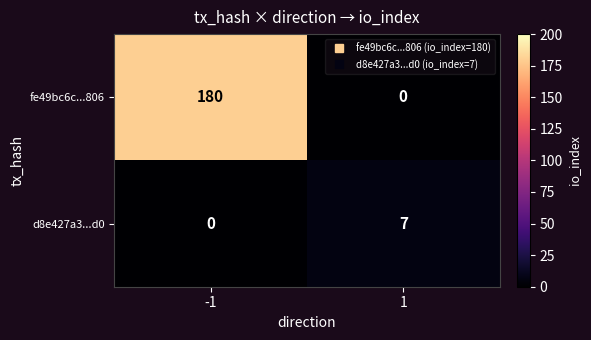

What is the total value across all series at -1?

180